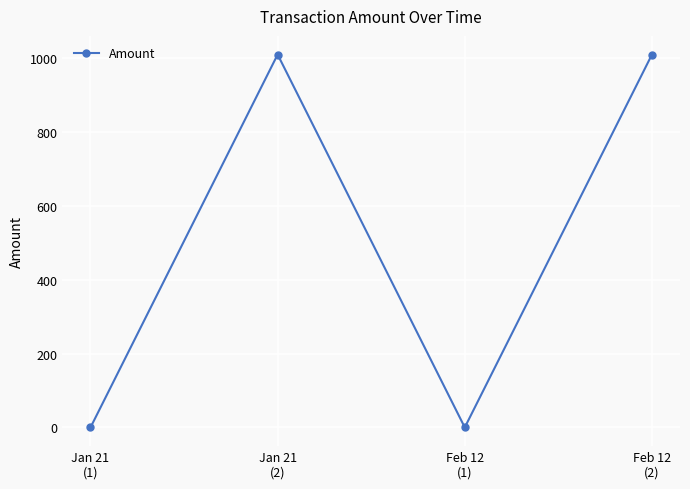

True or false: the data has more than 2 interior local peaks.

False